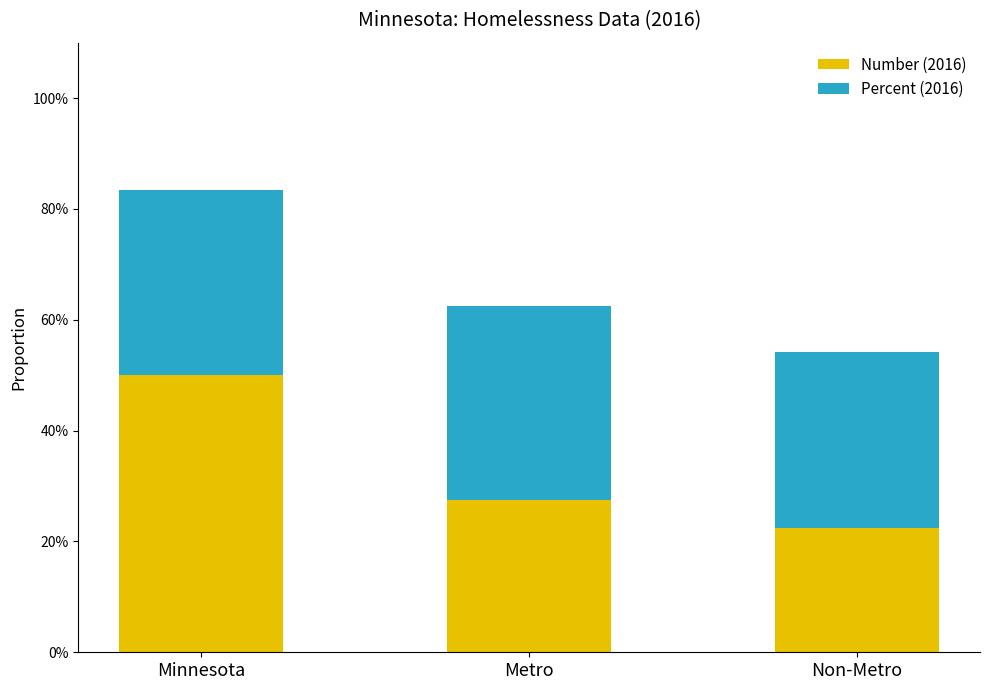

Are the bars horizontal?

No